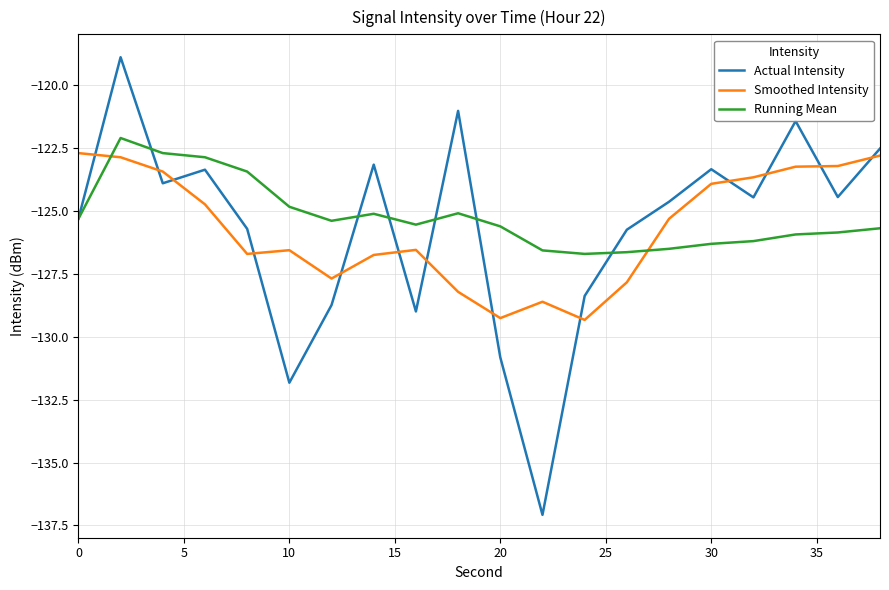

How many times do Running Mean and Smoothed Intensity cross each other?

2